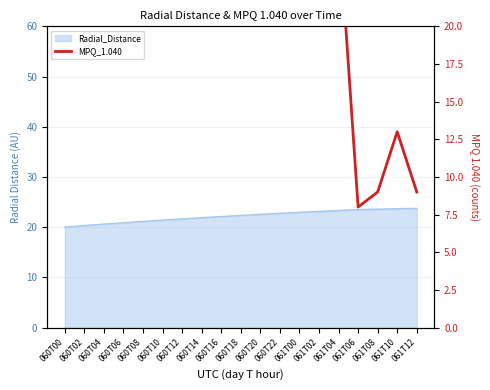

What is the greatest value displayed?

50